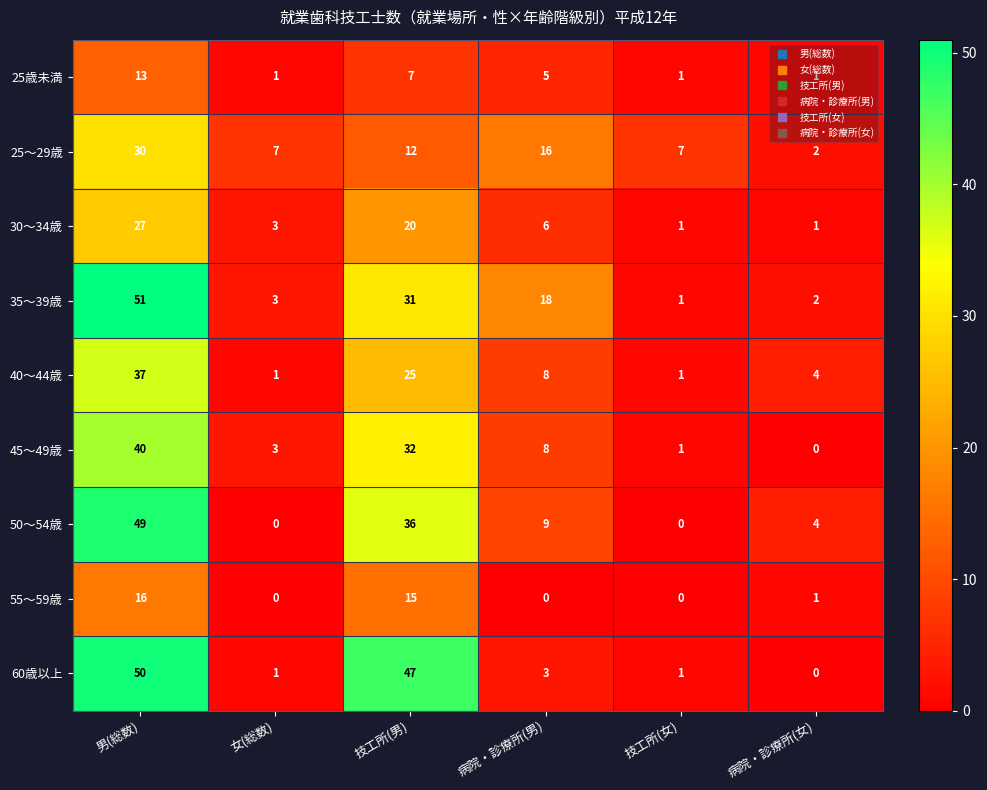

Which category has the highest value across all series?

男(総数)